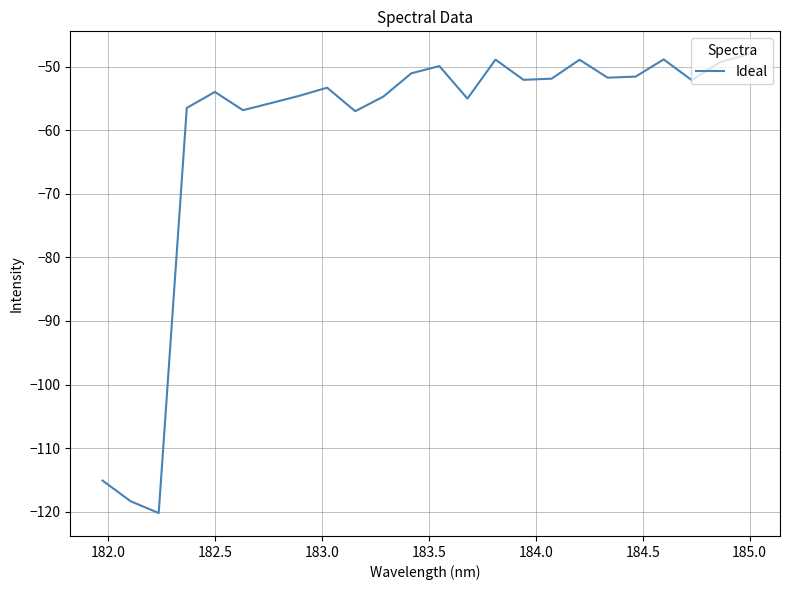

What is the difference between the maximum and minimum values?

72.2